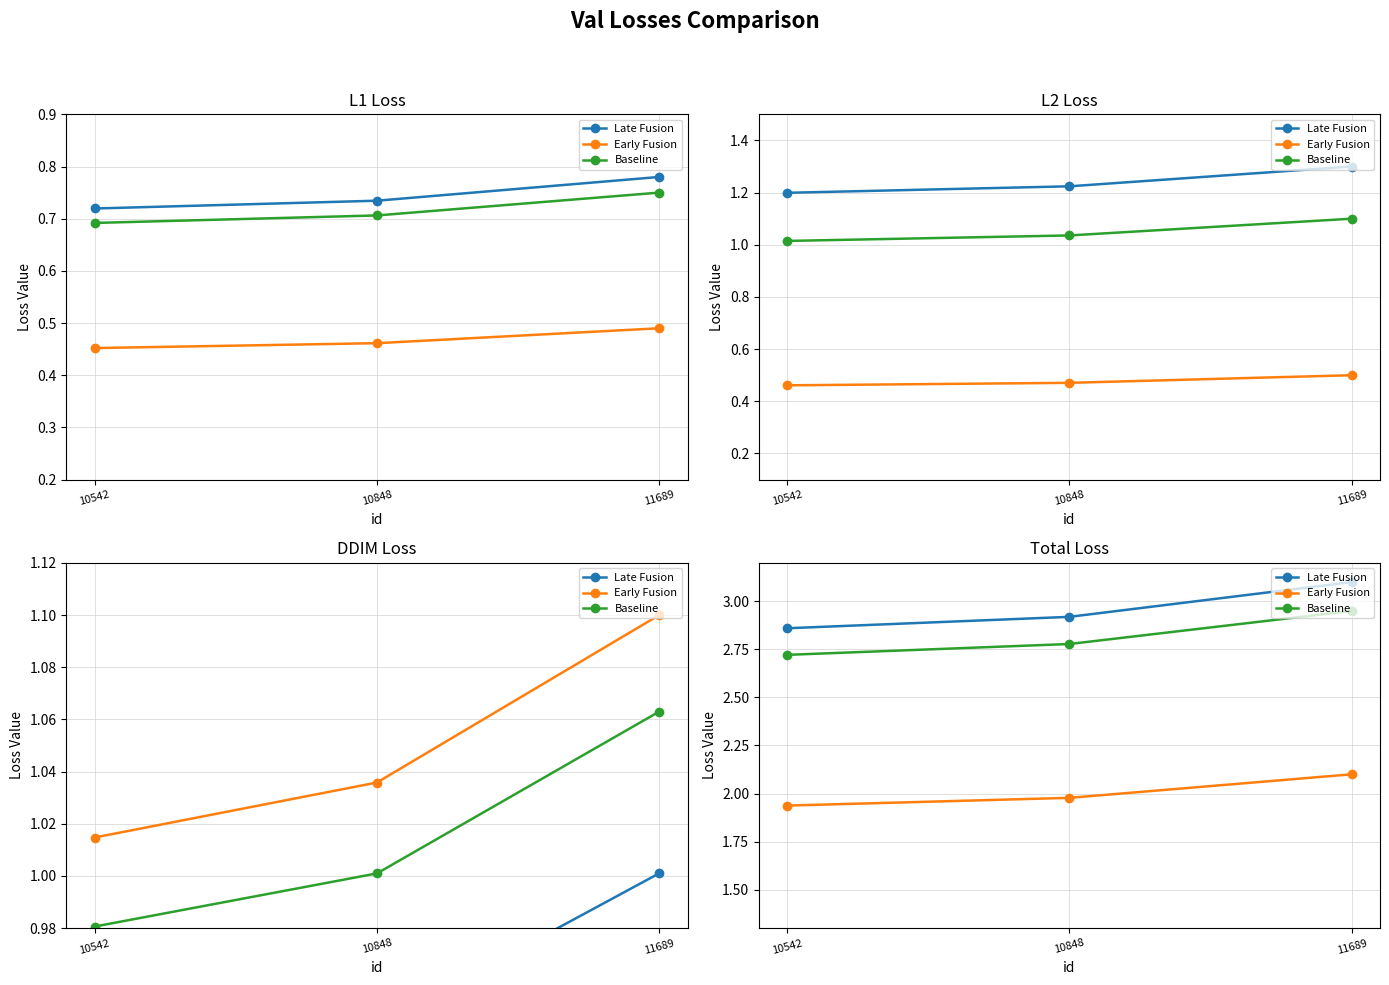

The value of Baseline at 10848 is 4.3. True or false?

False